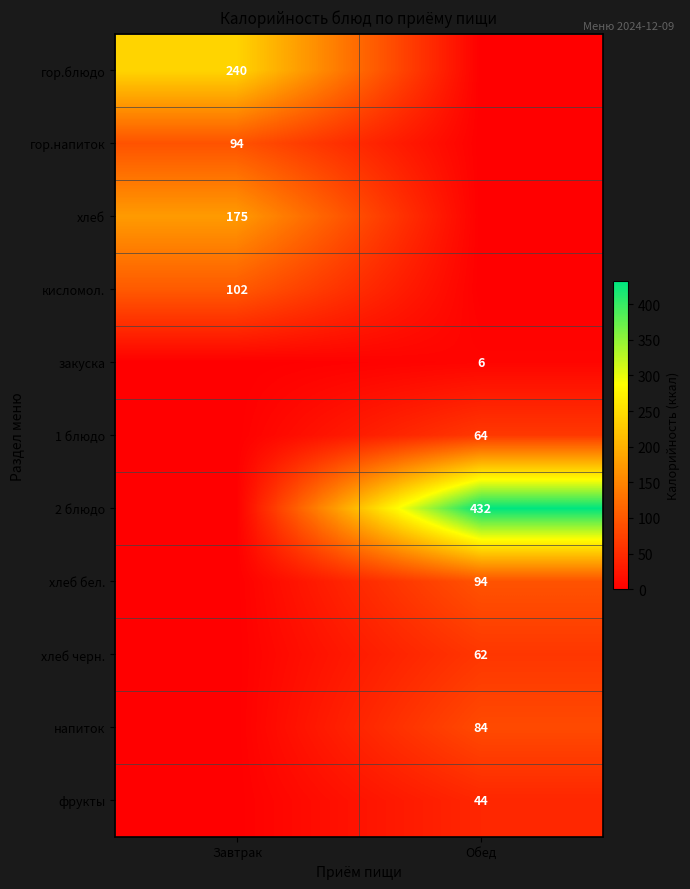

Is the value of хлеб черн. at Обед greater than the value of фрукты at Обед?

Yes